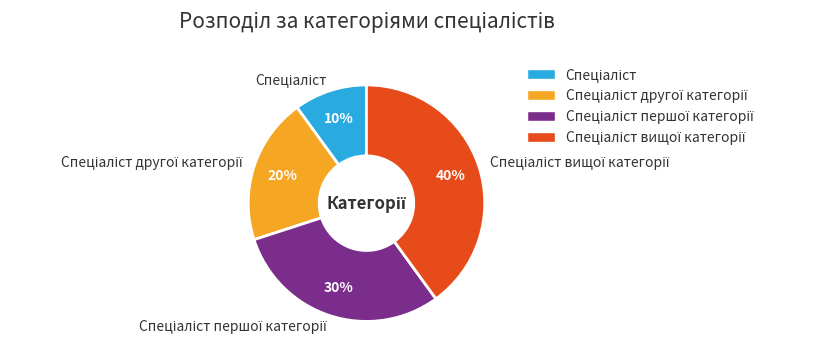

To the nearest percent, what is the difference between the largest and smallest slice percentages?

30%